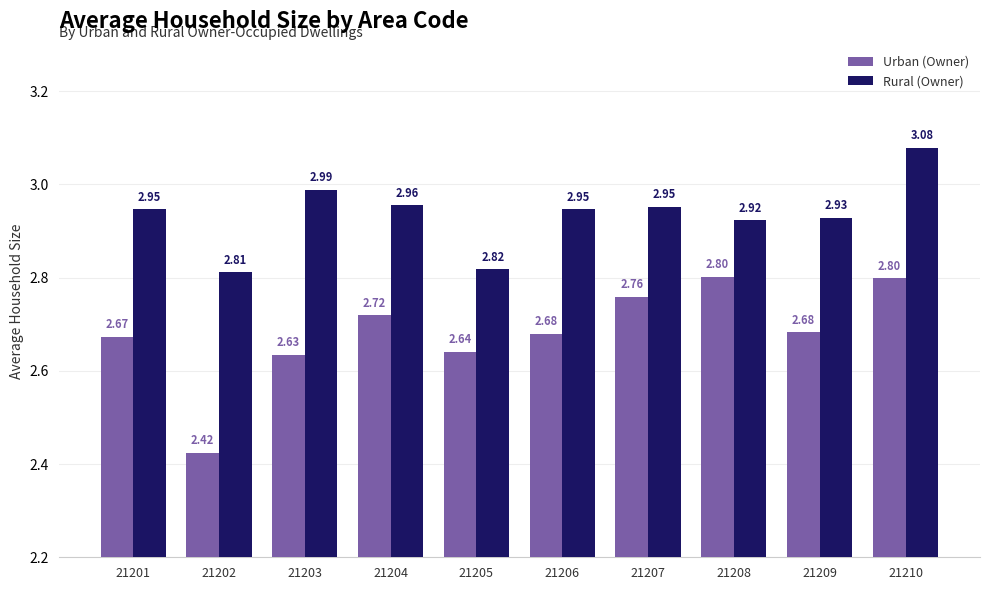

Is it true that Urban (Owner) equals 2.8 at 21208?

True